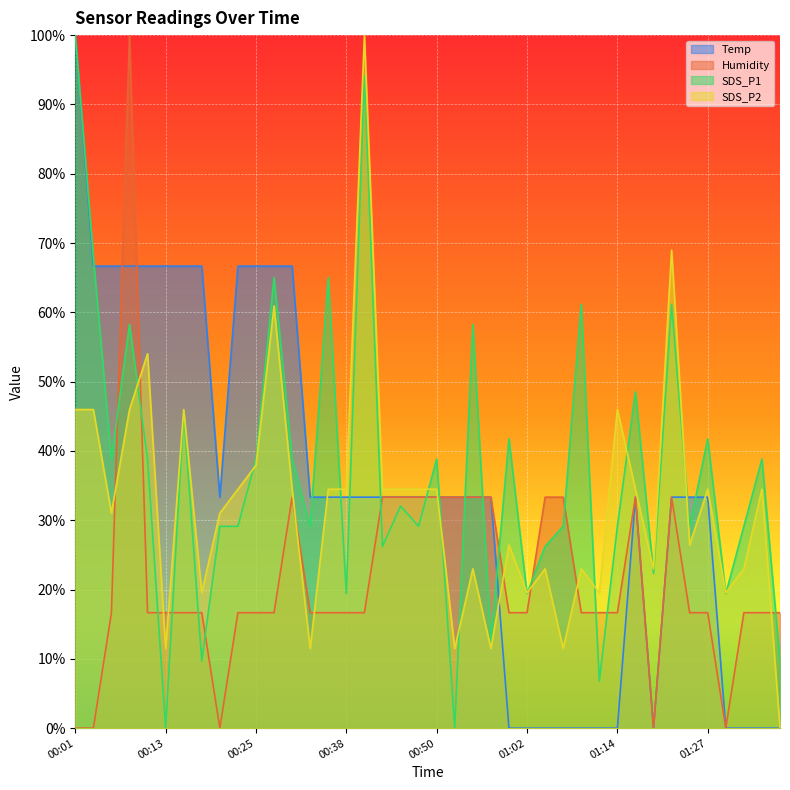

At which label is SDS_P2 closest to 0?

01:36